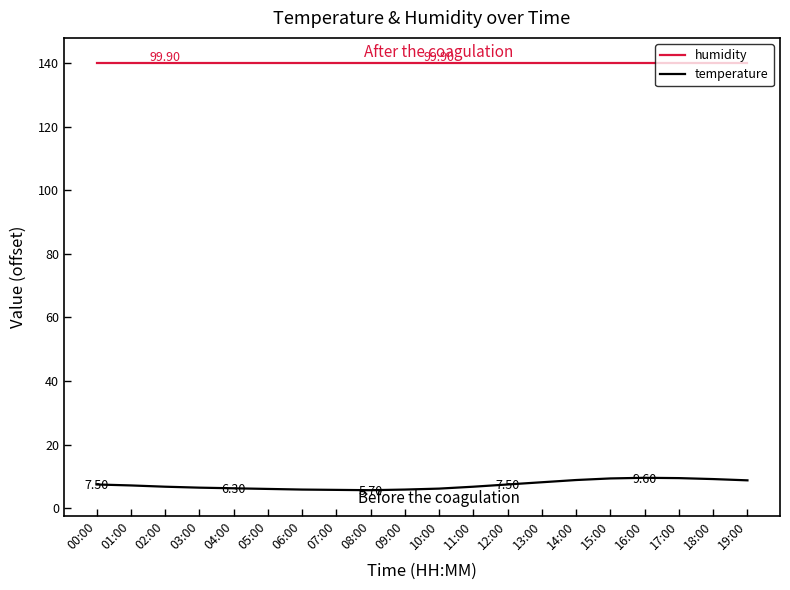

At 00:00, list the series in order from largest to smallest.

humidity, temperature